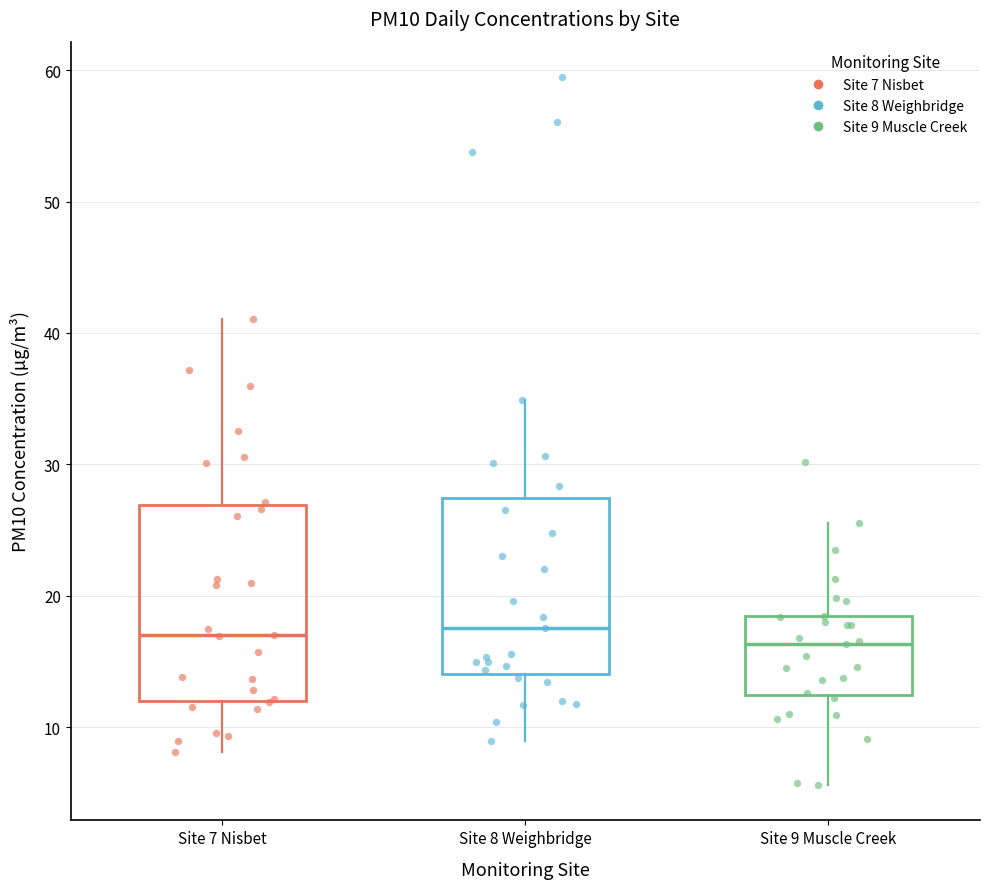

Which box is the tallest, from its lower edge to its upper edge?

Site 7 Nisbet